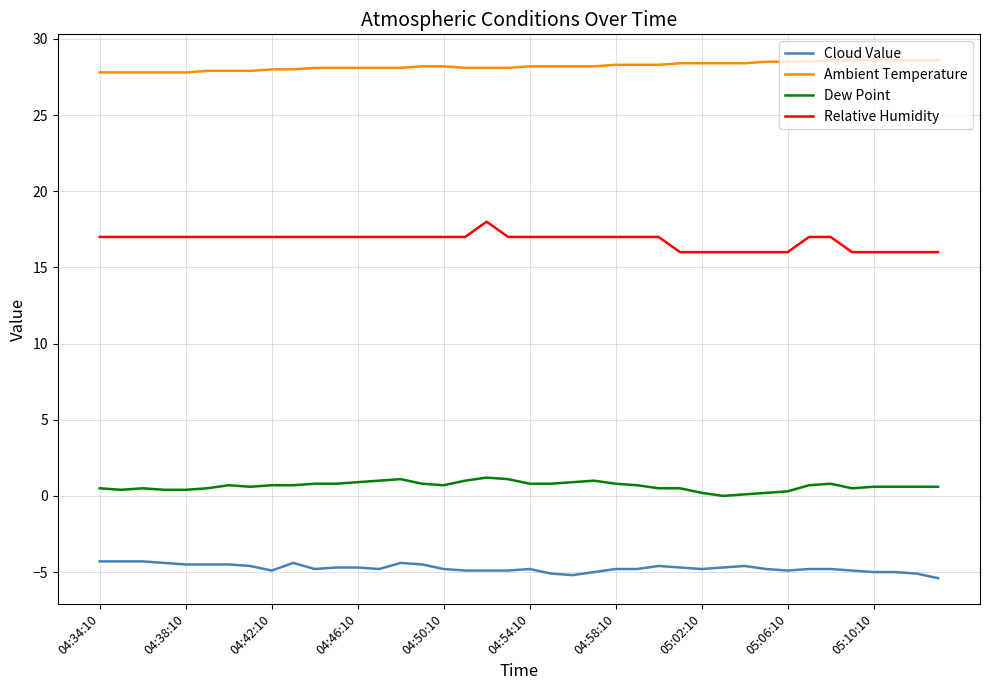

List the series in order of their overall mean, lowest first.

Cloud Value, Dew Point, Relative Humidity, Ambient Temperature